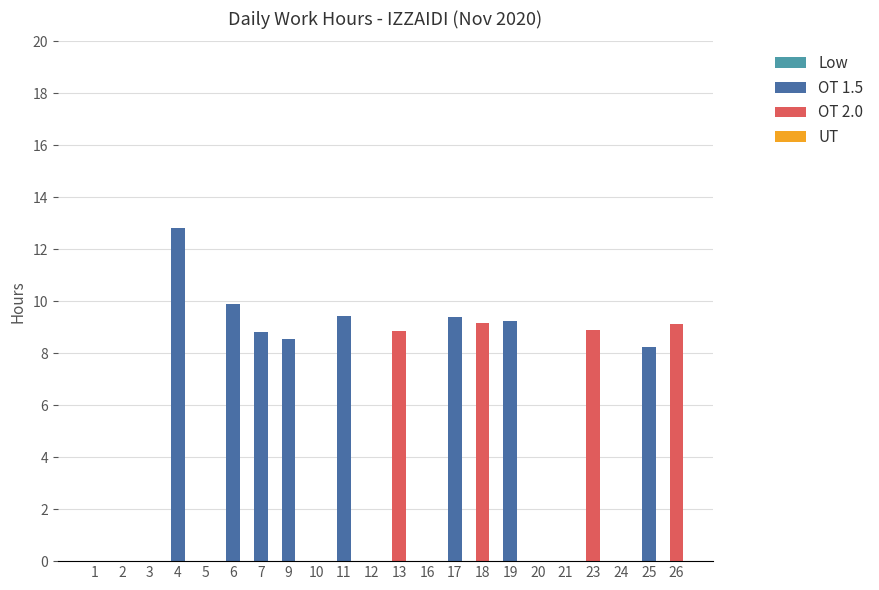

What is the sum of all OT 1.5 values?

76.4